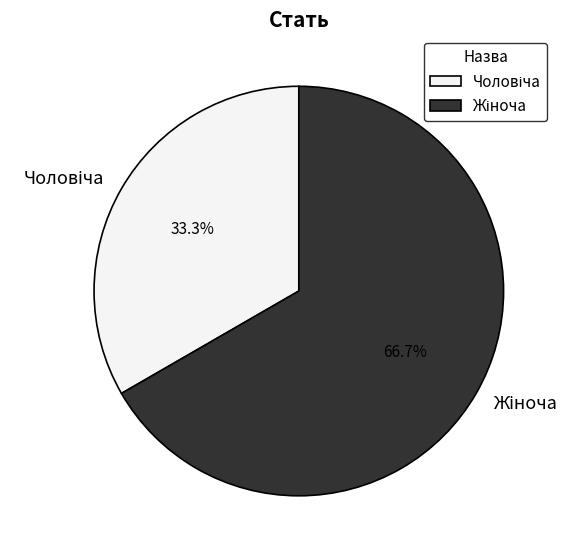

Is there any slice that represents more than half of the pie?

Yes